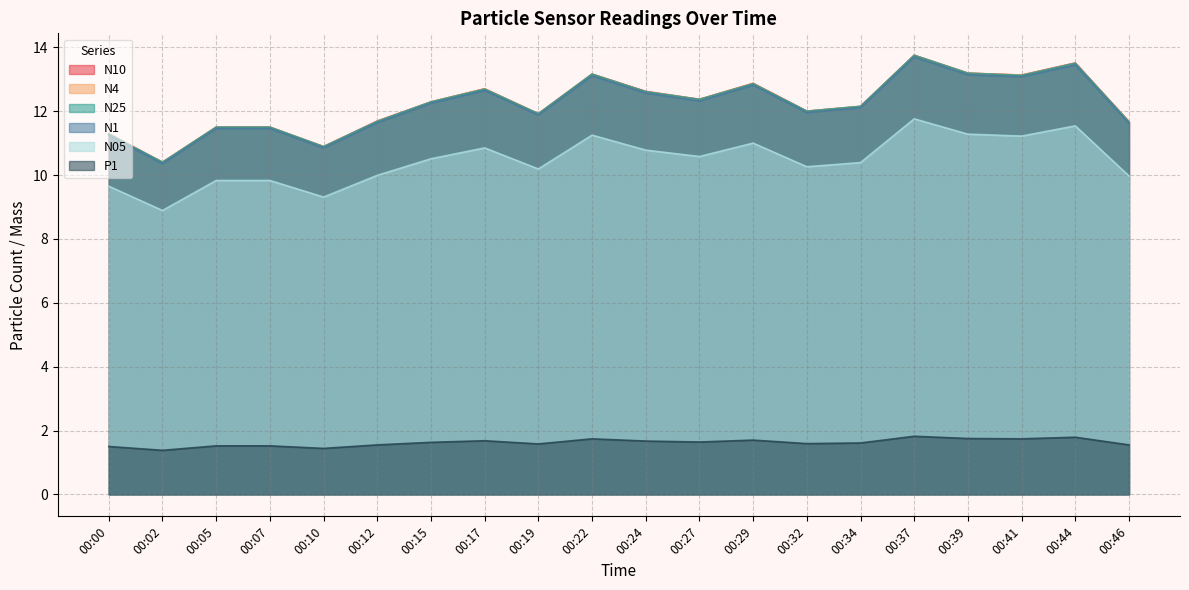

True or false: N10 and N1 intersect in this chart.

False